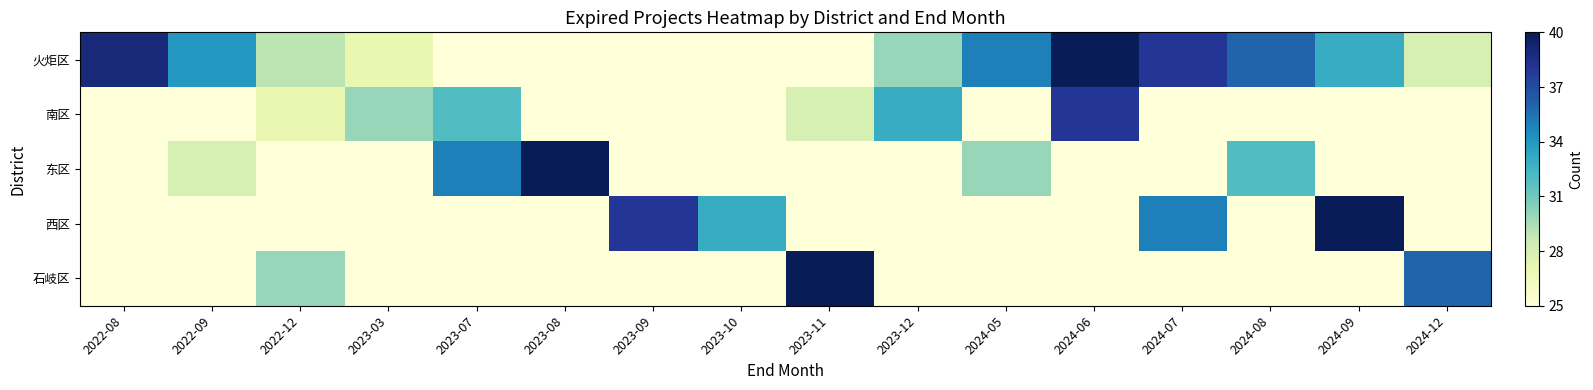

Which has a higher value, 2024-12 or 2022-09?

2022-09